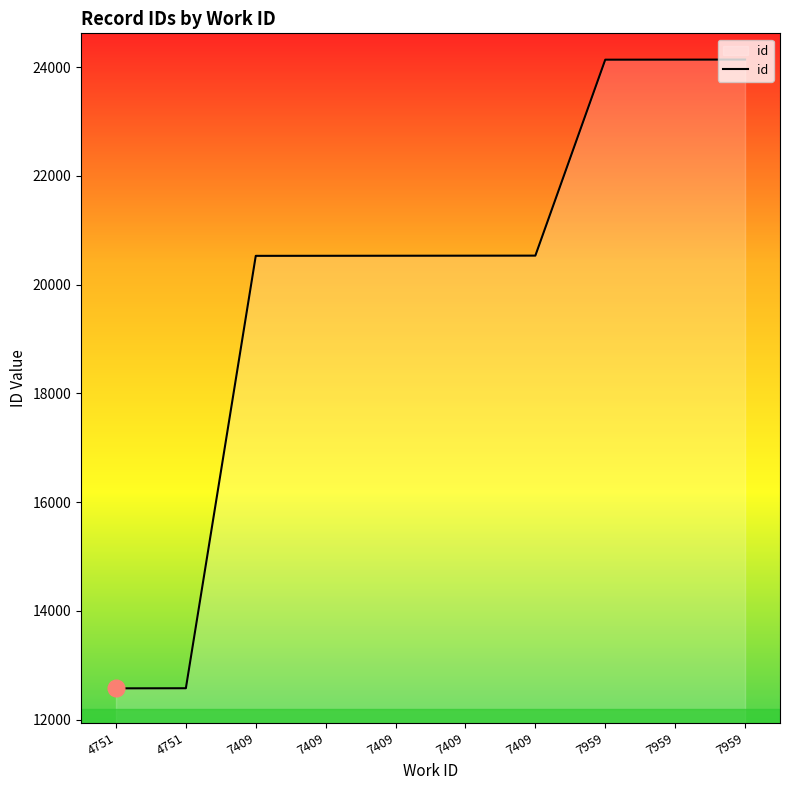

Which label corresponds to the largest value in the chart?

7959